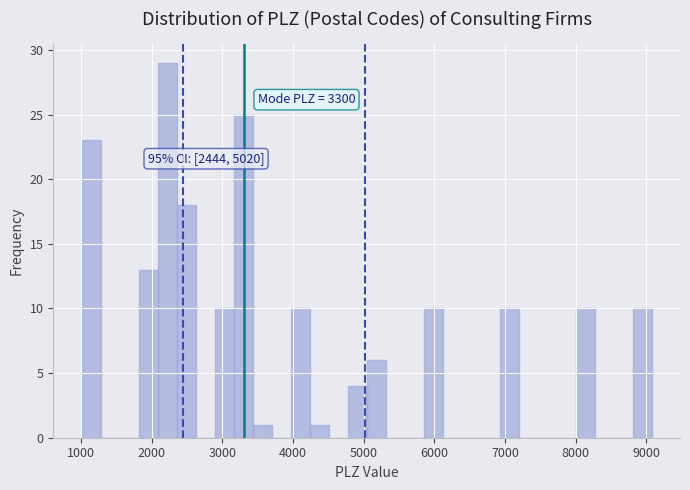

Around what value on the x-axis is the tallest bar? Give the approximate position of its centre, as read against the axis.

2200